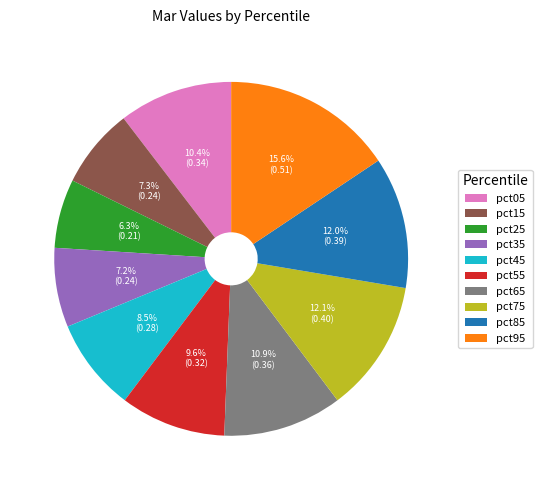

To the nearest percent, what percentage of the pie is pct65?

11%